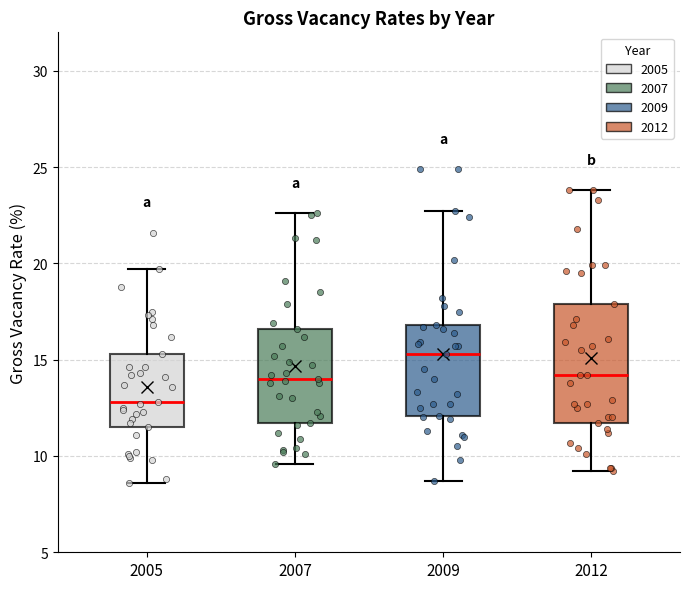

Which box is the tallest, from its lower edge to its upper edge?

2012